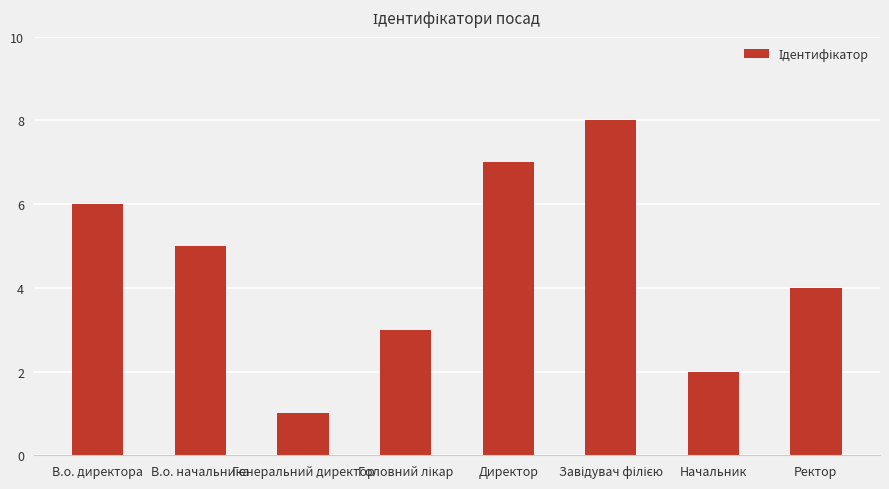

Reading right to left, what are all the values shown in this chart?

4	2	8	7	3	1	5	6